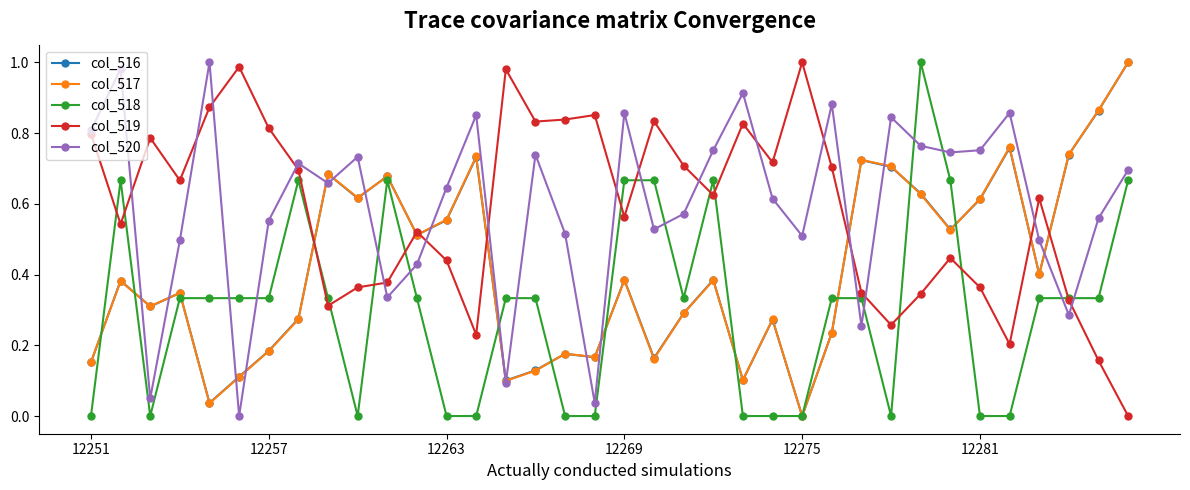

How many intersections are there between col_520 and col_518?

14